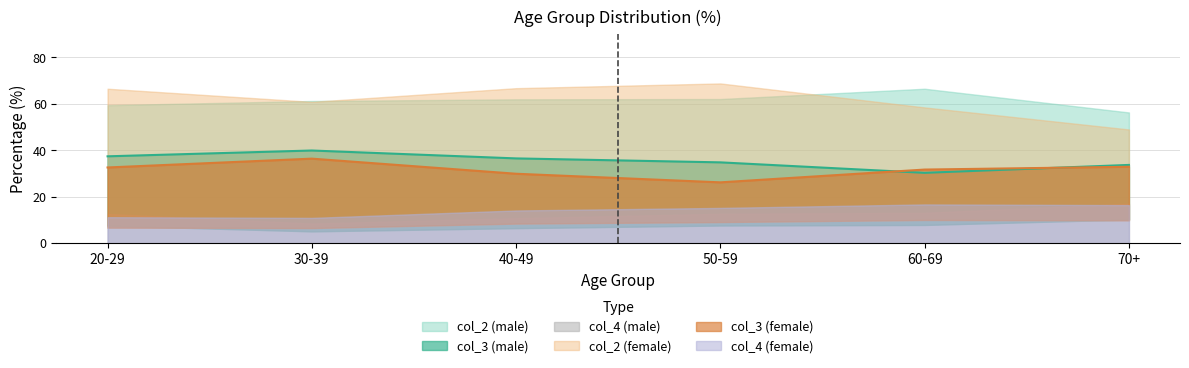

What is the sum of the col_4 (male) values at 60-69 and 40-49?

23.9